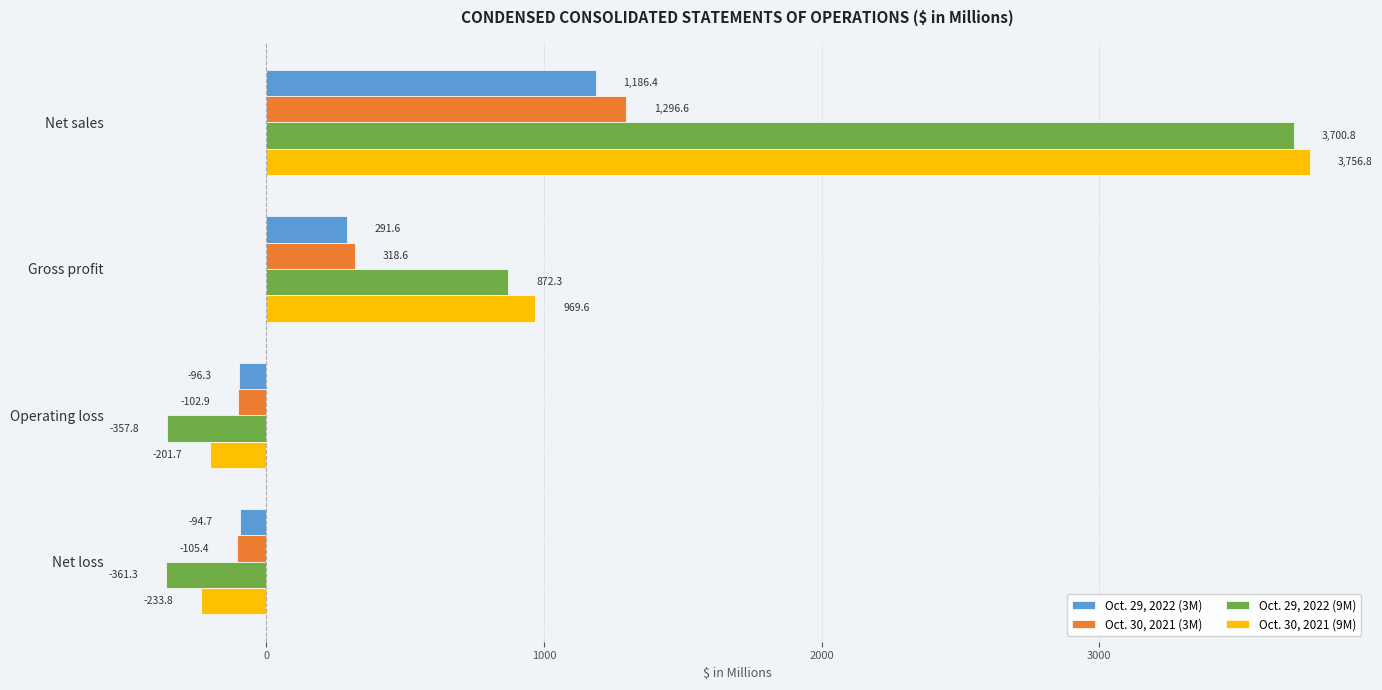

Between Net sales and Net loss, which series saw the biggest shift?

Oct. 29, 2022 (9M)